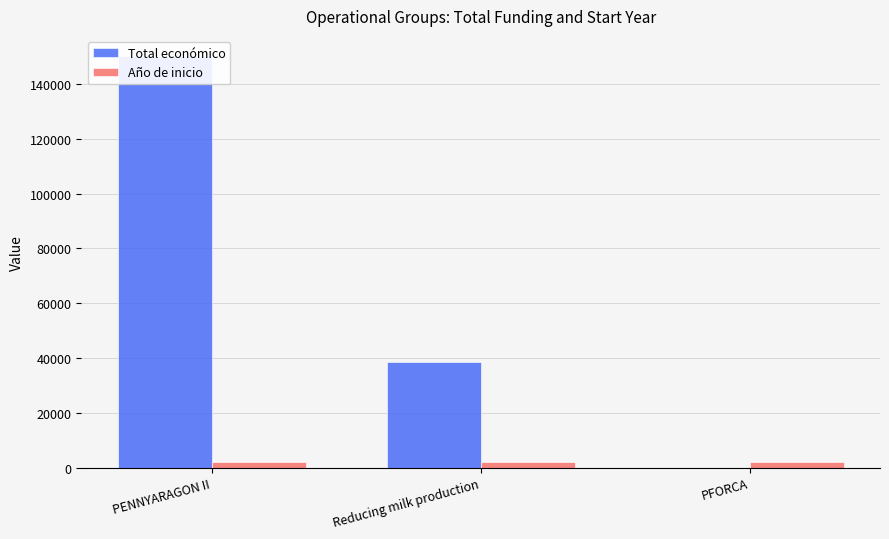

What is the value of the Año de inicio bar at the 3rd from the left?

2017